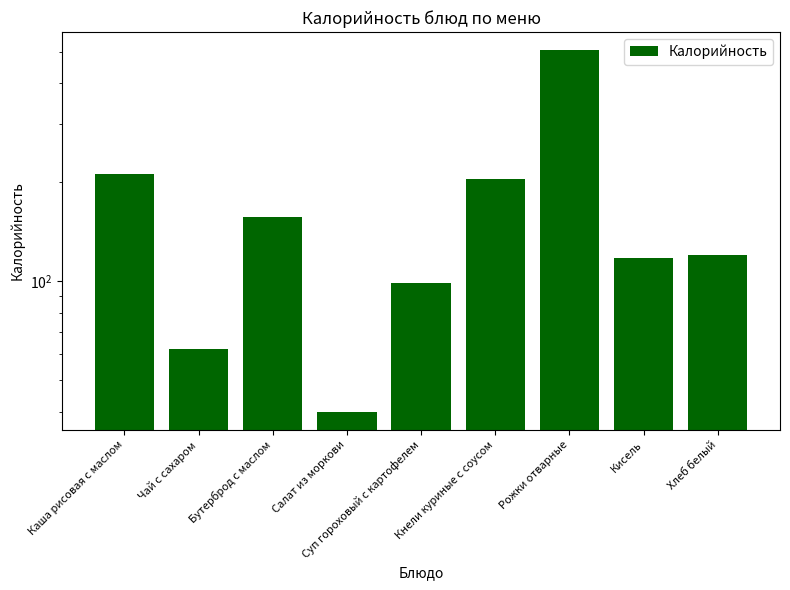

Which label corresponds to the smallest value in the chart?

Салат из моркови